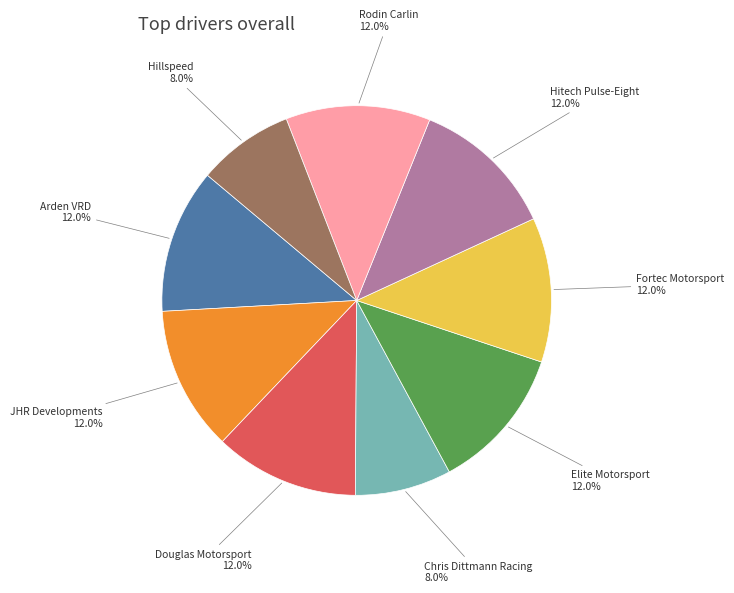

To the nearest percent, what is the difference between the largest and smallest slice percentages?

4%